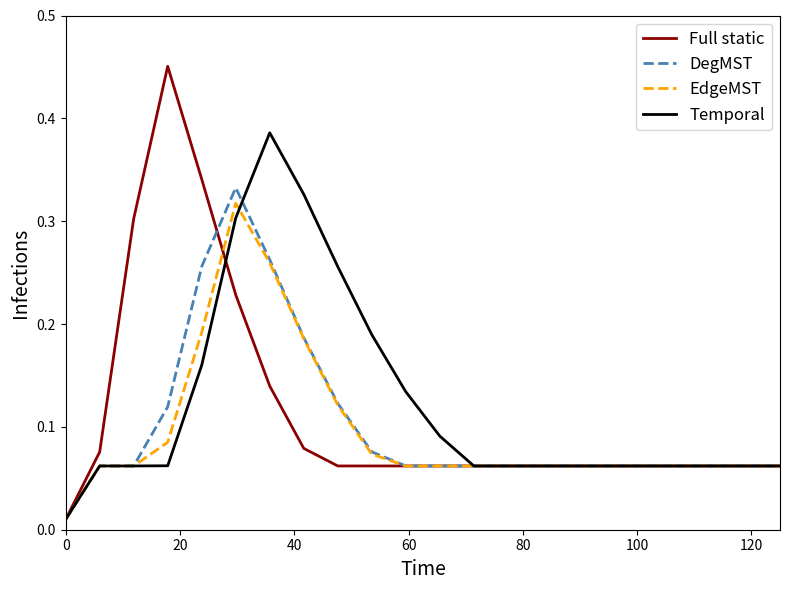

Which series has the widest spread of values?

Full static